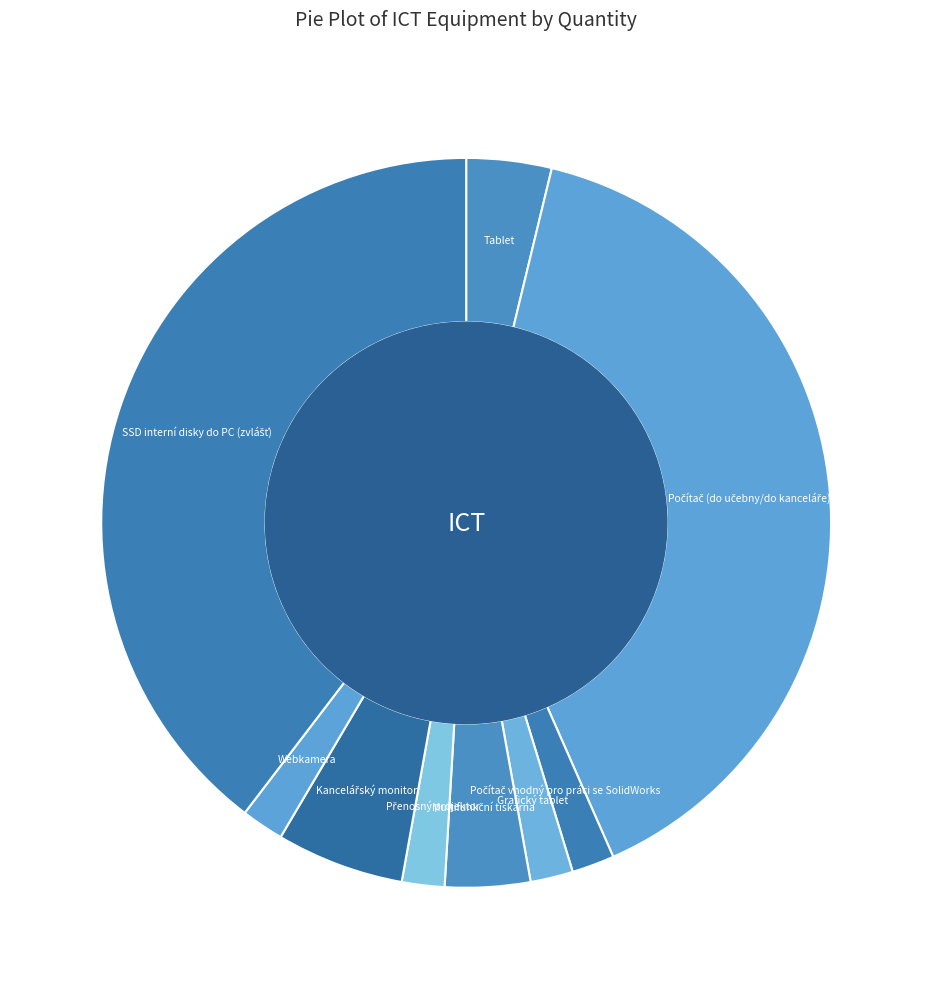

Is there a majority slice in this chart?

No